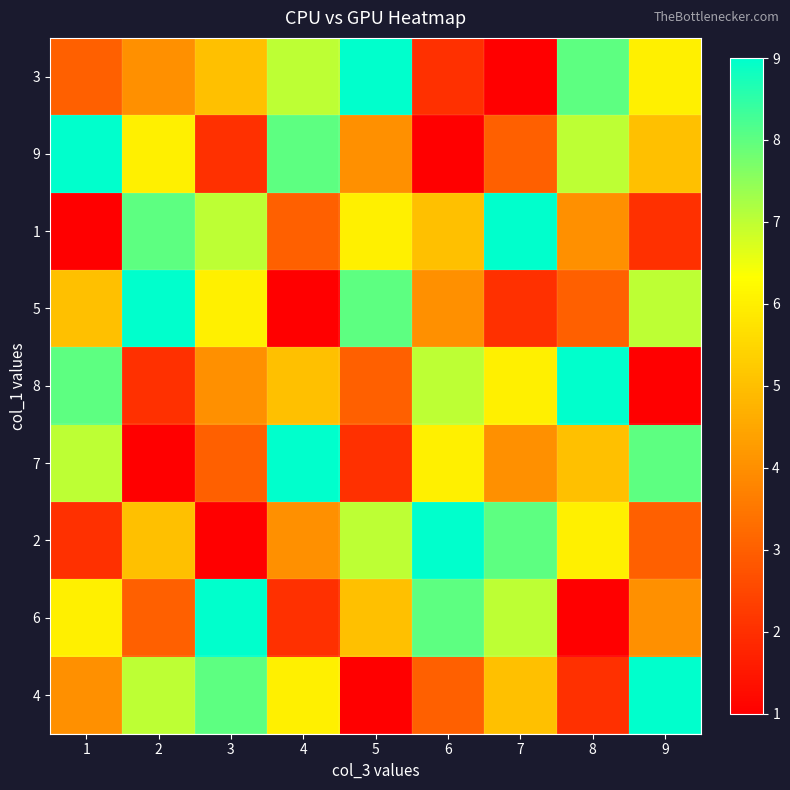

Count the number of categories in the chart.

9